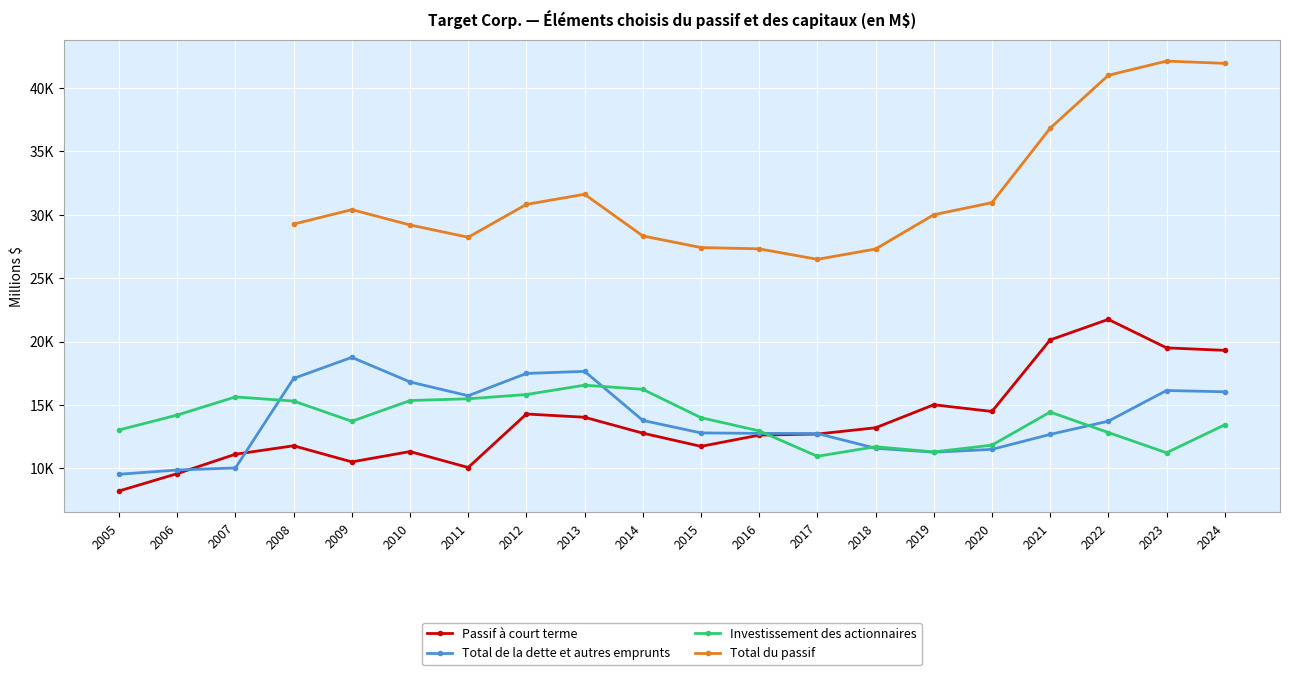

Is this an area chart (filled region under the line)?

No